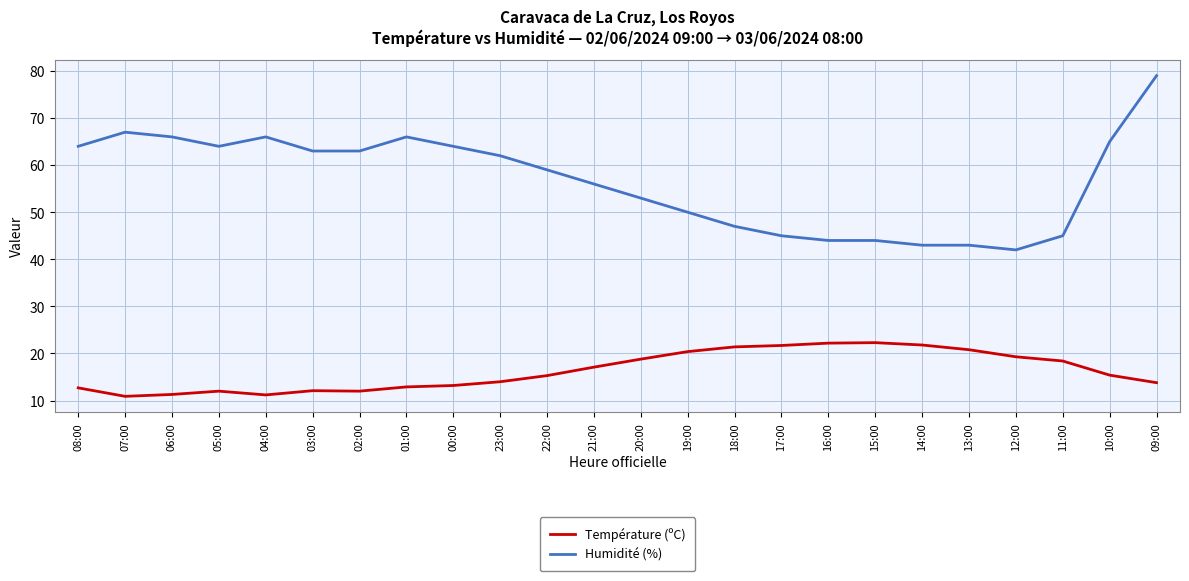

True or false: Température (ºC) has a value of 12.0 at 02:00.

True